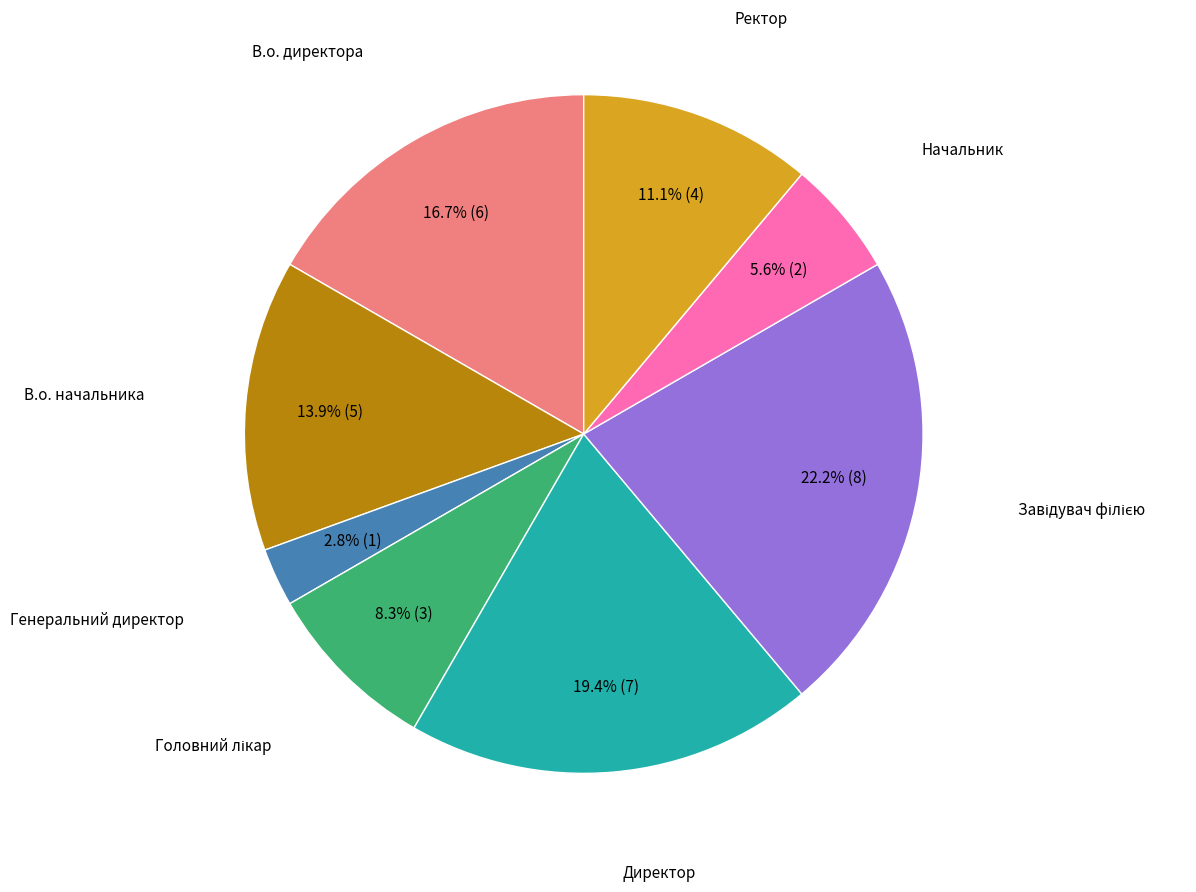

Does any single category account for the majority?

No